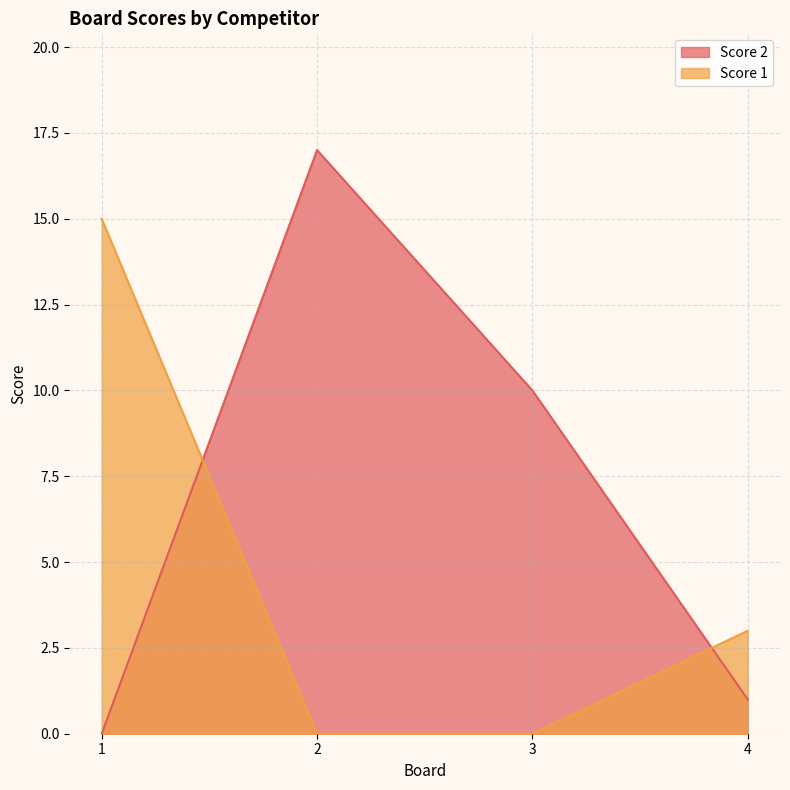

Which series has the largest total across all categories?

Score 2